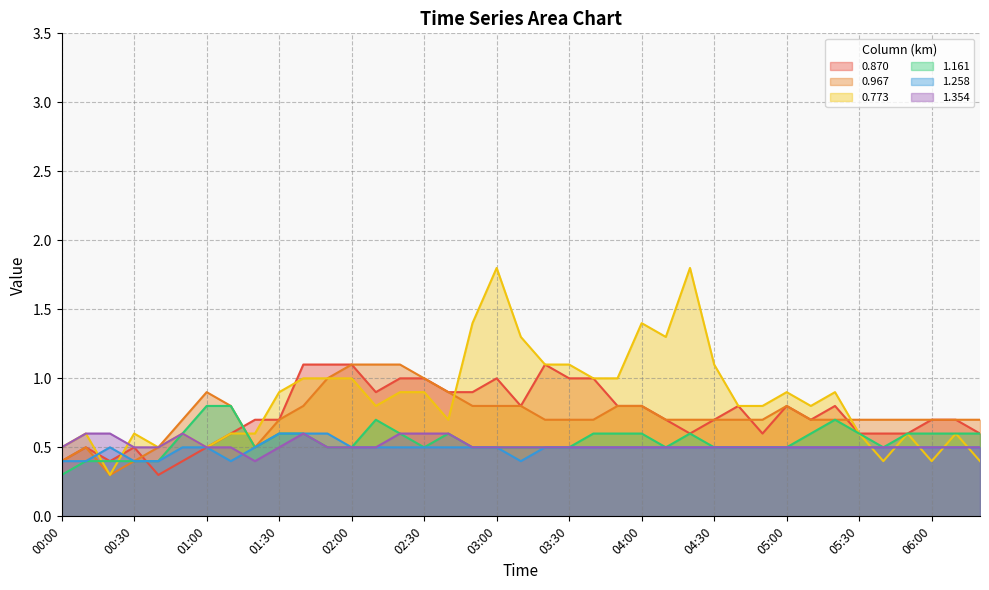

At 02:20, list the series in order from largest to smallest.

0.967, 0.870, 0.773, 1.161, 1.354, 1.258